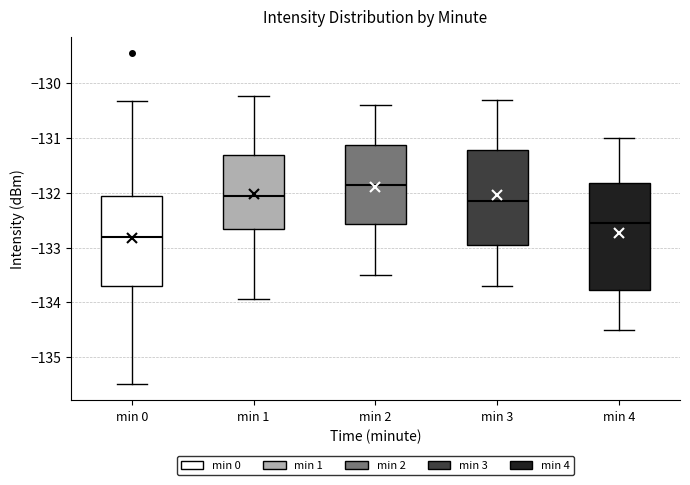

Which box has the lowest median line?

min 0